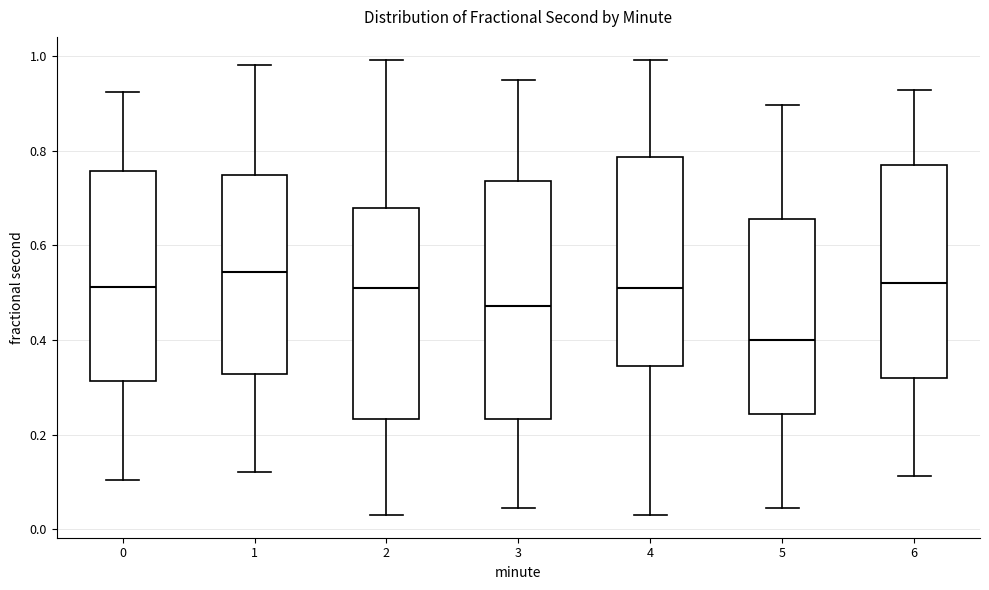

Comparing the boxes themselves (not the whiskers), which one is the tallest?

3